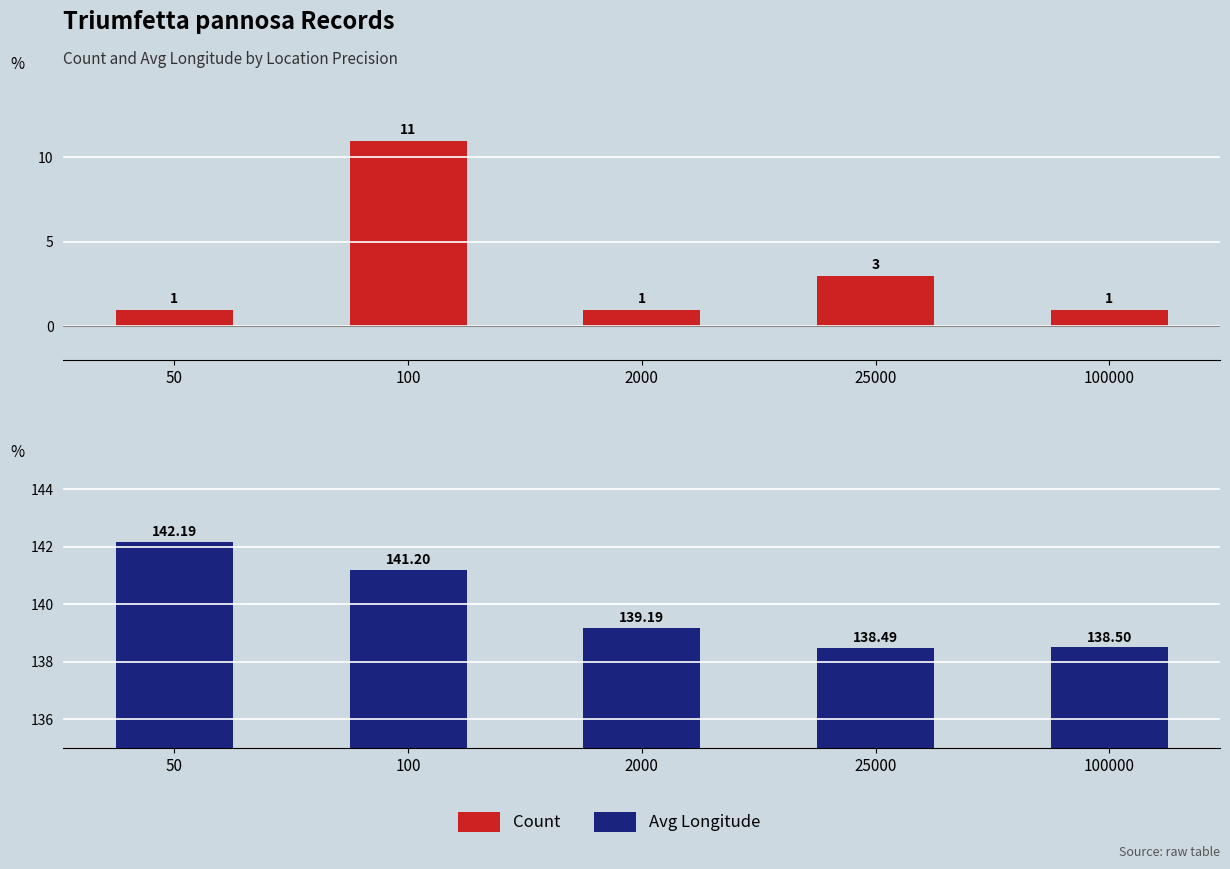

Is the value of Avg Longitude at 25000 greater than the value of Count at 50?

Yes